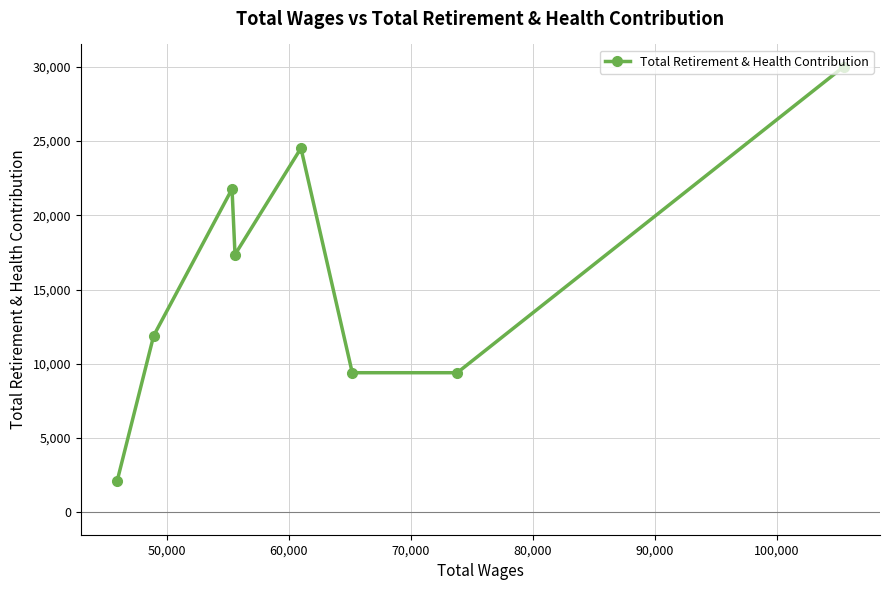

What is the value of the 7th point from the left?

9402